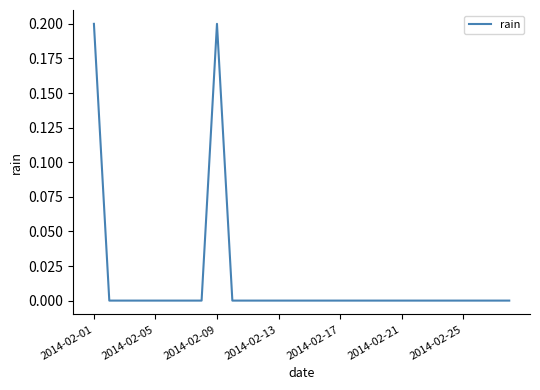

Does the chart have visible grid lines?

No